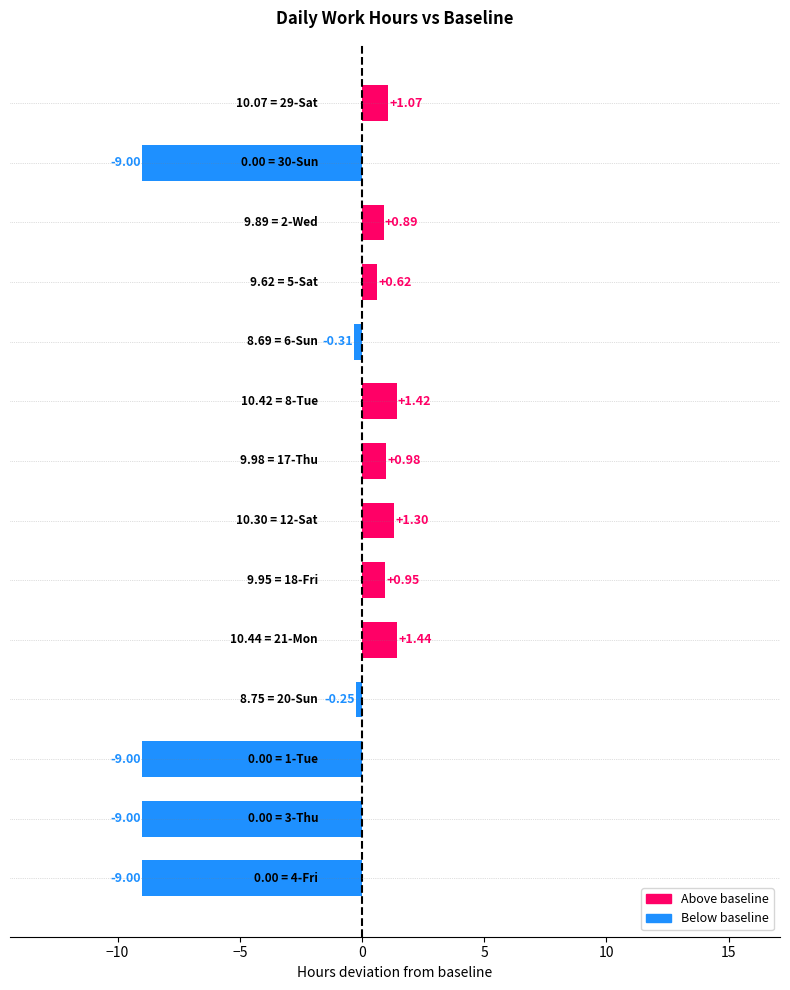

What is the difference between the second highest and minimum values?

10.4